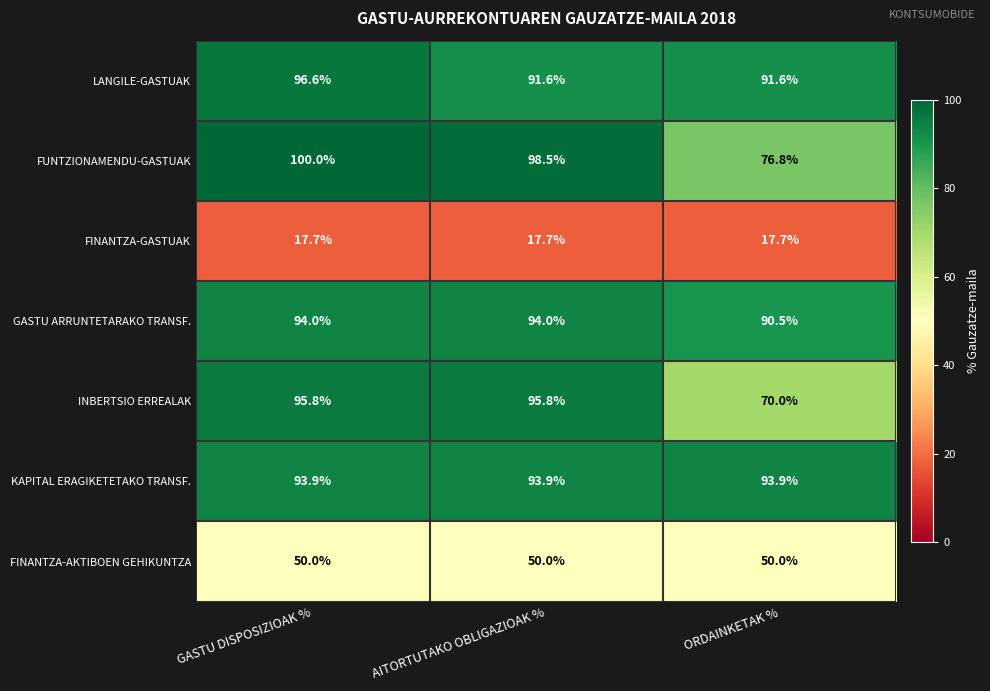

Is the value of KAPITAL ERAGIKETETAKO TRANSF. at ORDAINKETAK % greater than the value of FINANTZA-AKTIBOEN GEHIKUNTZA at ORDAINKETAK %?

Yes